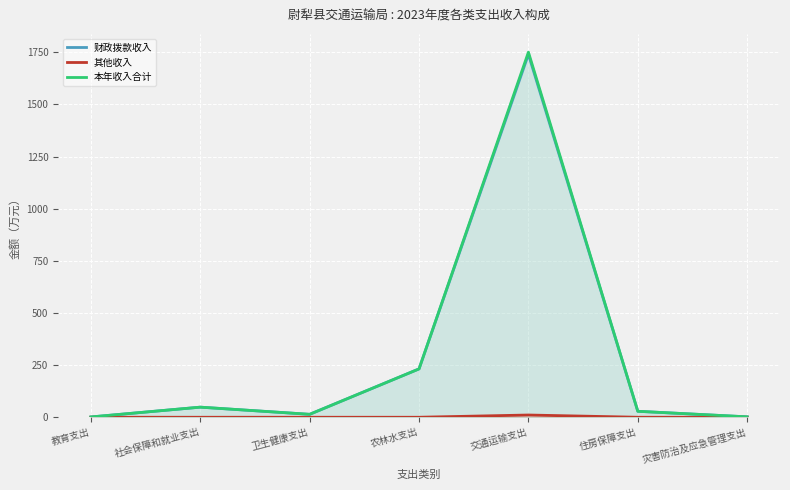

What is the total value across all series at 灾害防治及应急管理支出?

4.0